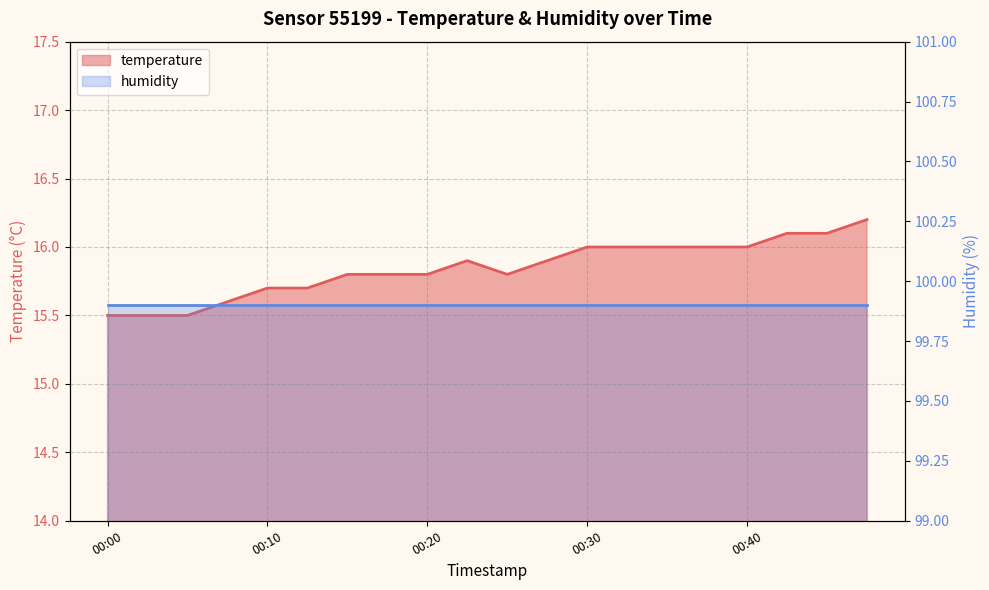

How many points are lower than both their immediate neighbors (excluding endpoints)?

1